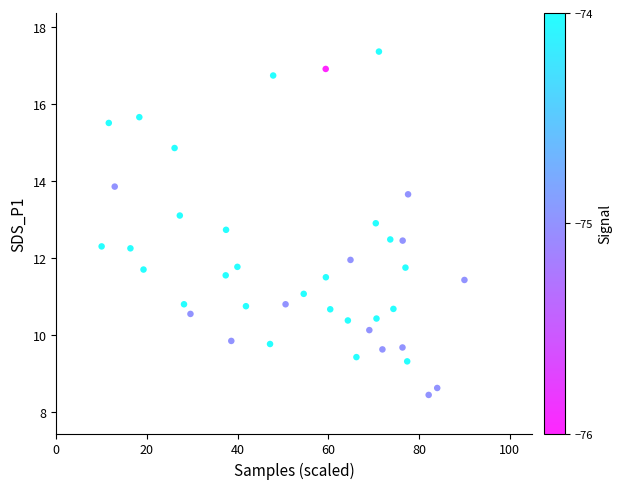

What is the range of Y values (max minus min)?

8.9